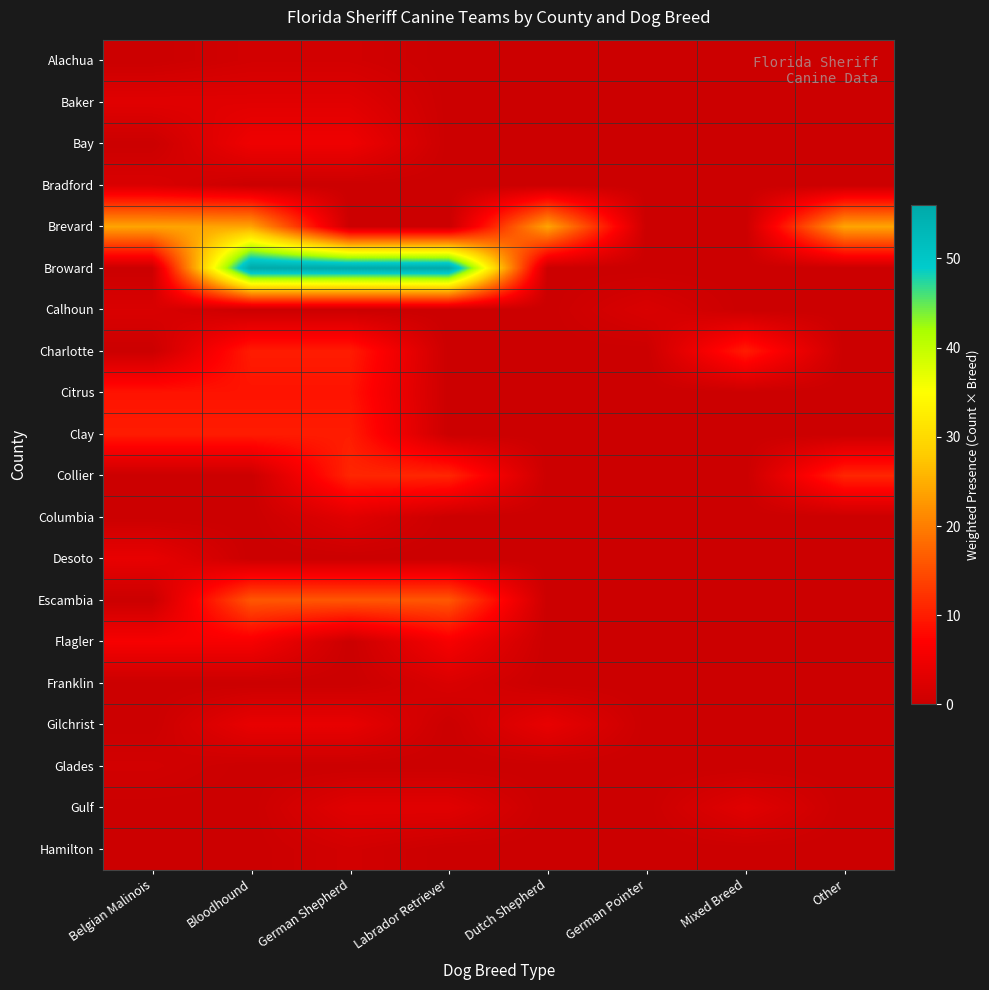

Which series has the largest total across all categories?

Broward